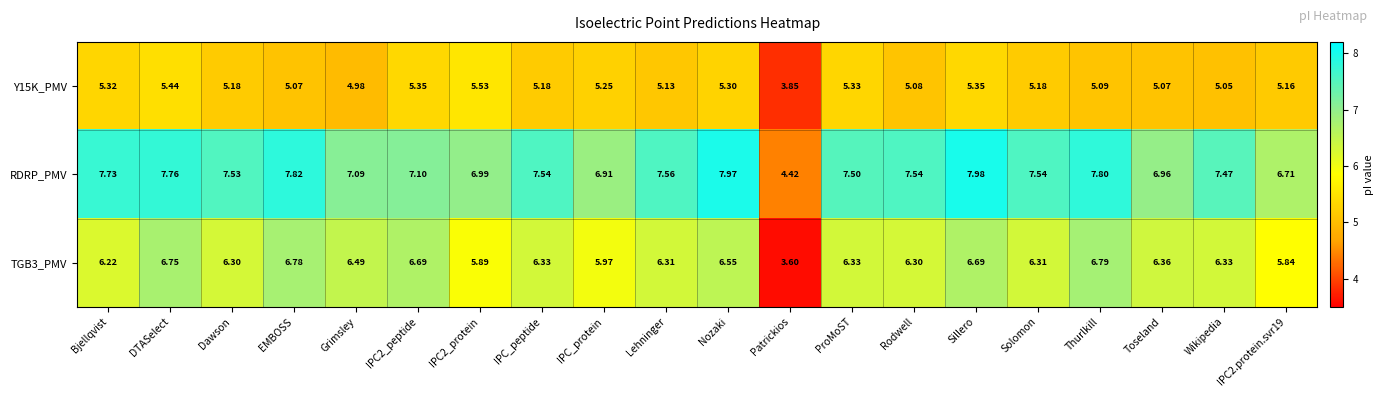

Which series changed the most between IPC_protein and Nozaki?

RDRP_PMV